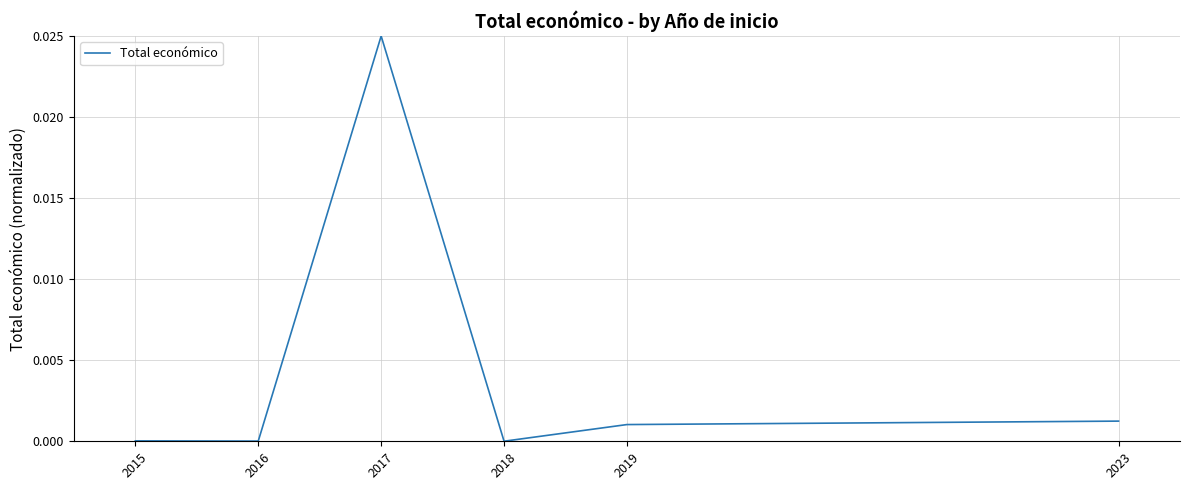

True or false: the data has more than 0 interior local peaks.

True